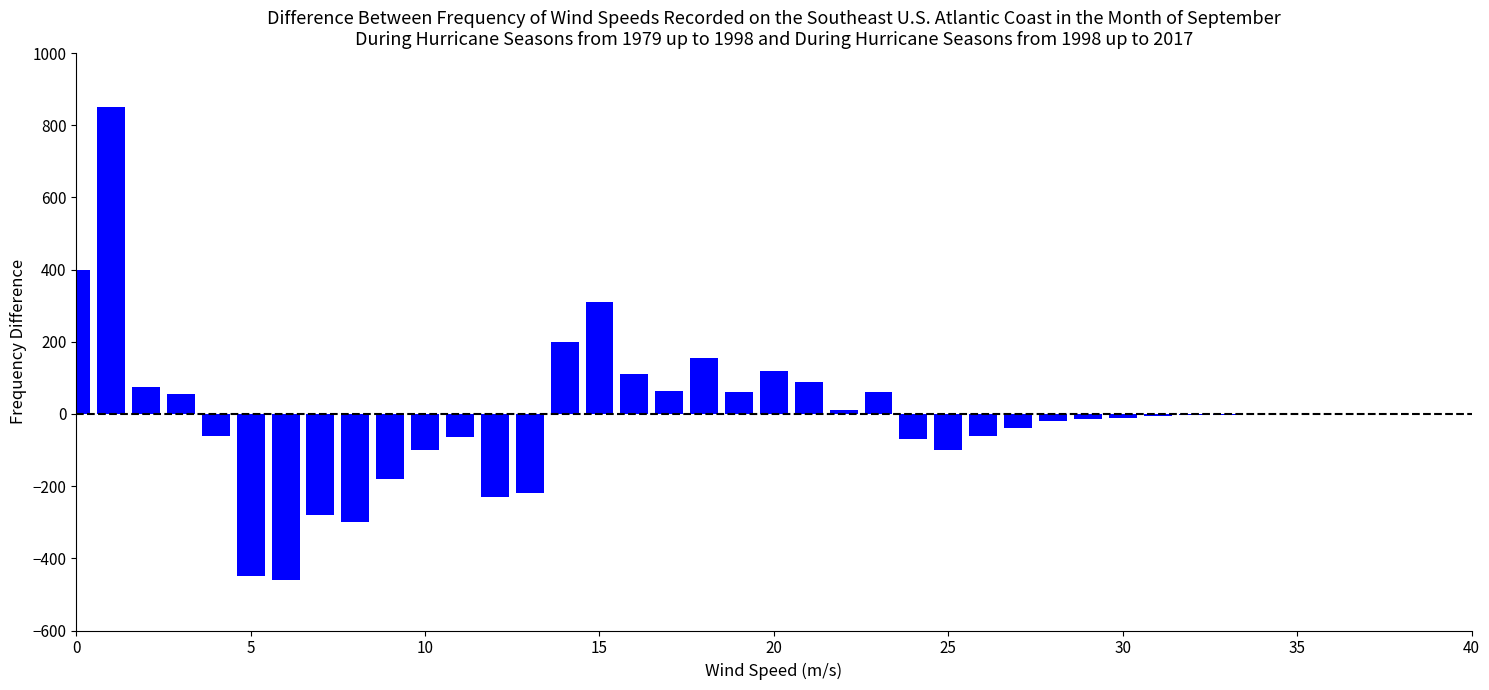

Are the bars grouped side by side (vs. stacked)?

No